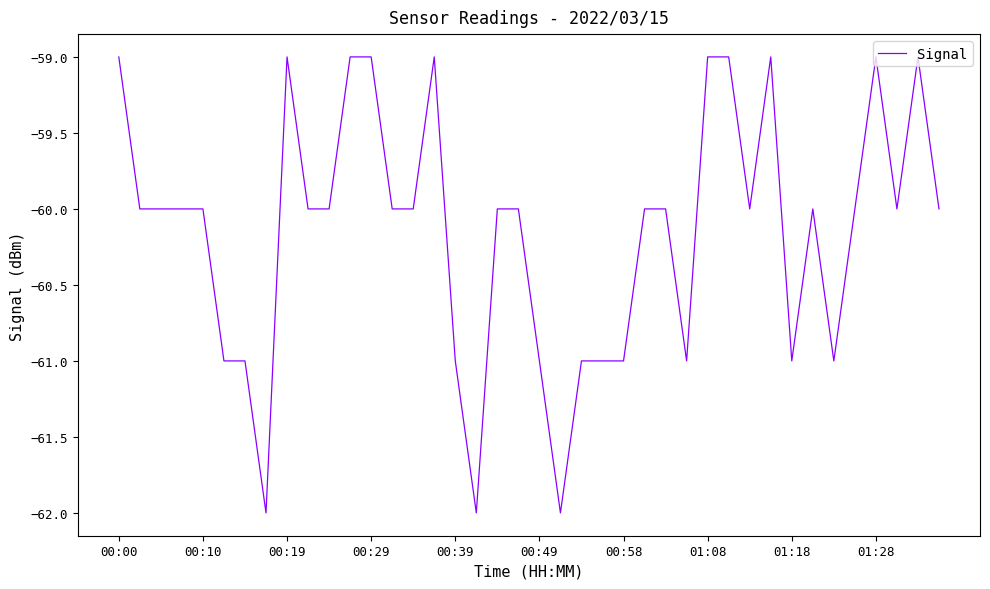

What is the difference between the maximum and minimum values?

3